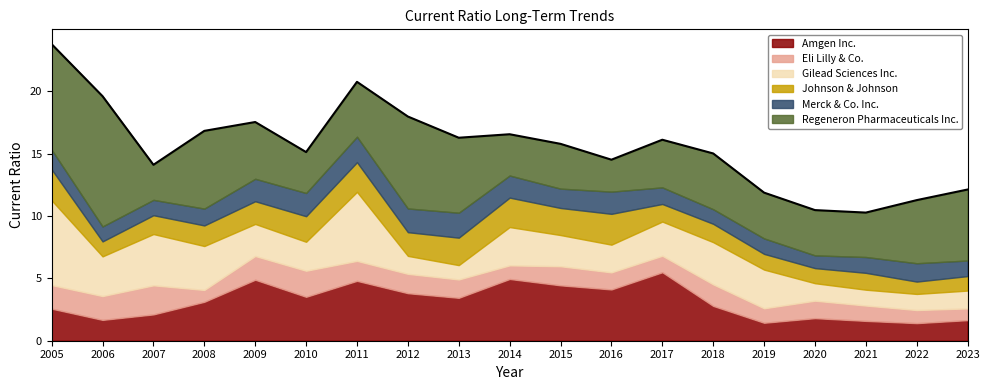

At which category does the chart reach its minimum across all series?

2023